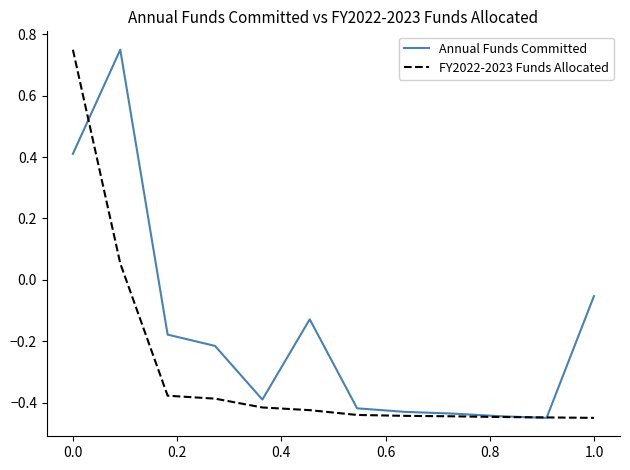

List the series in order of their overall mean, lowest first.

FY2022-2023 Funds Allocated, Annual Funds Committed